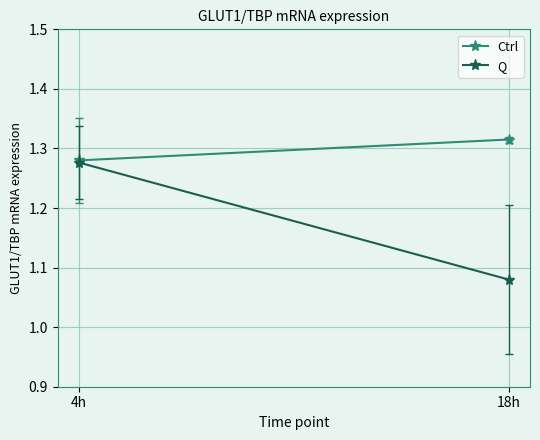

Read the Ctrl value at 4h.

1.3